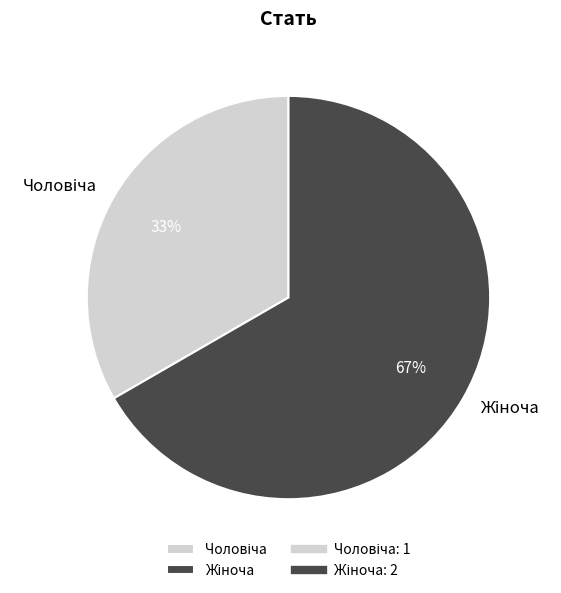

Does any single category account for the majority?

Yes